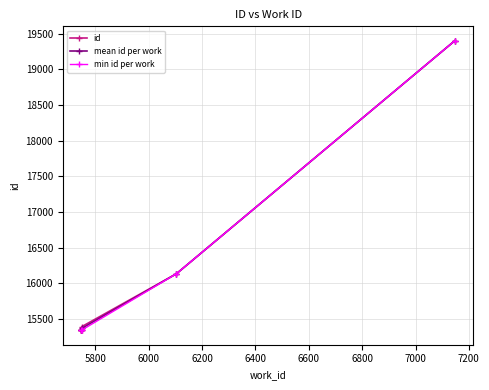

At which label is the value closest to 17371?

6104